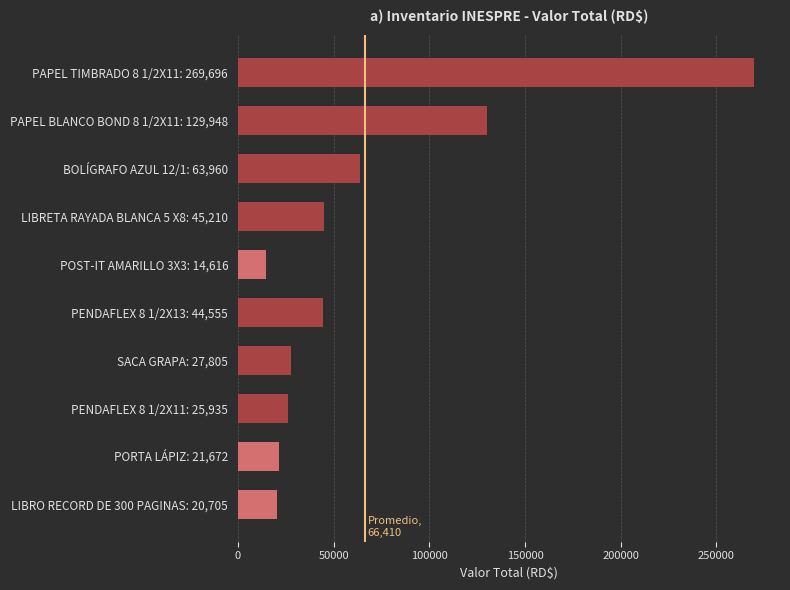

Is it true that the value at BOLÍGRAFO AZUL 12/1: 63,960 is 63960.0?

True